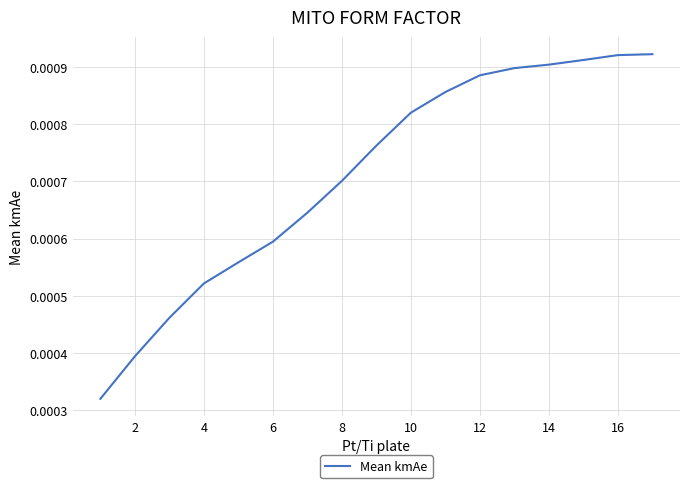

How many lines are shown in the chart?

1